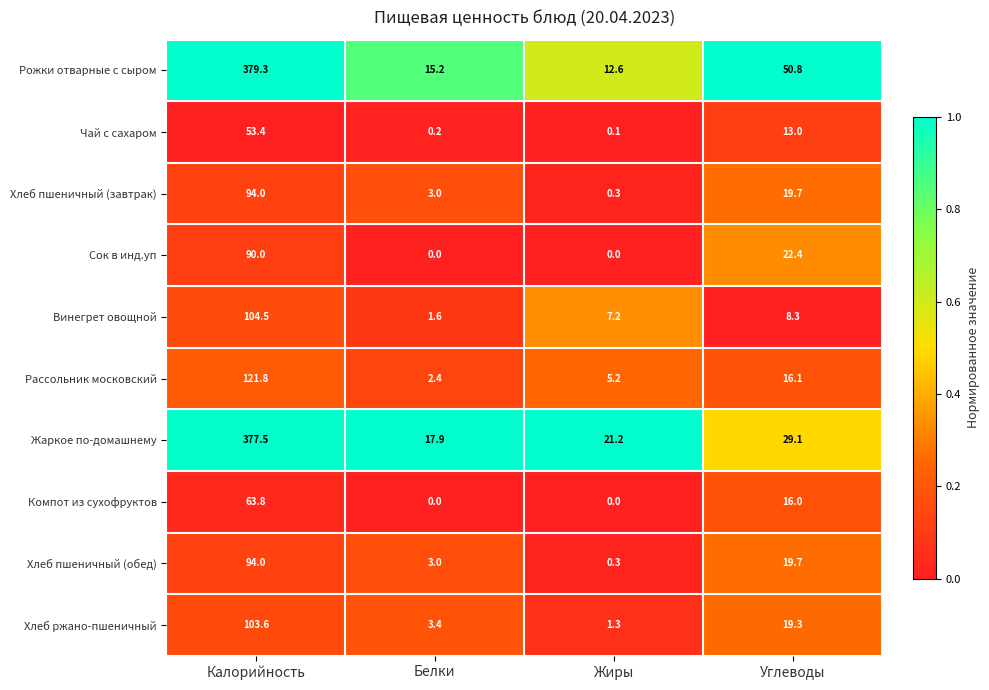

What is the sum of the Хлеб пшеничный (завтрак) values at Белки and Жиры?

3.3